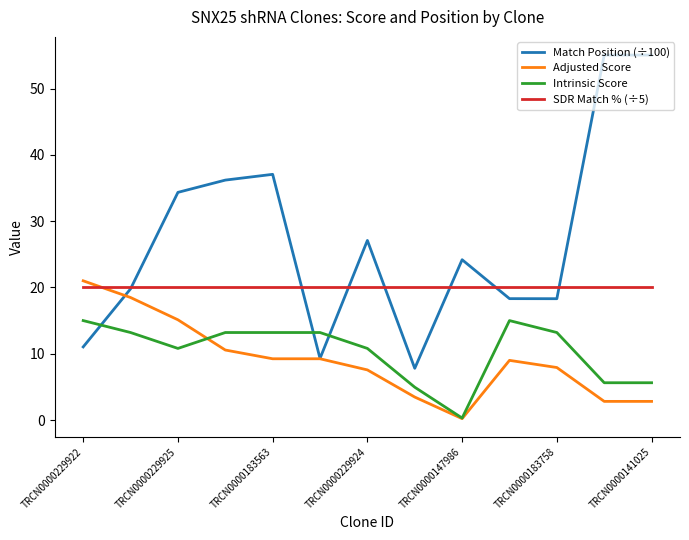

Which series has the widest spread of values?

Match Position (÷100)